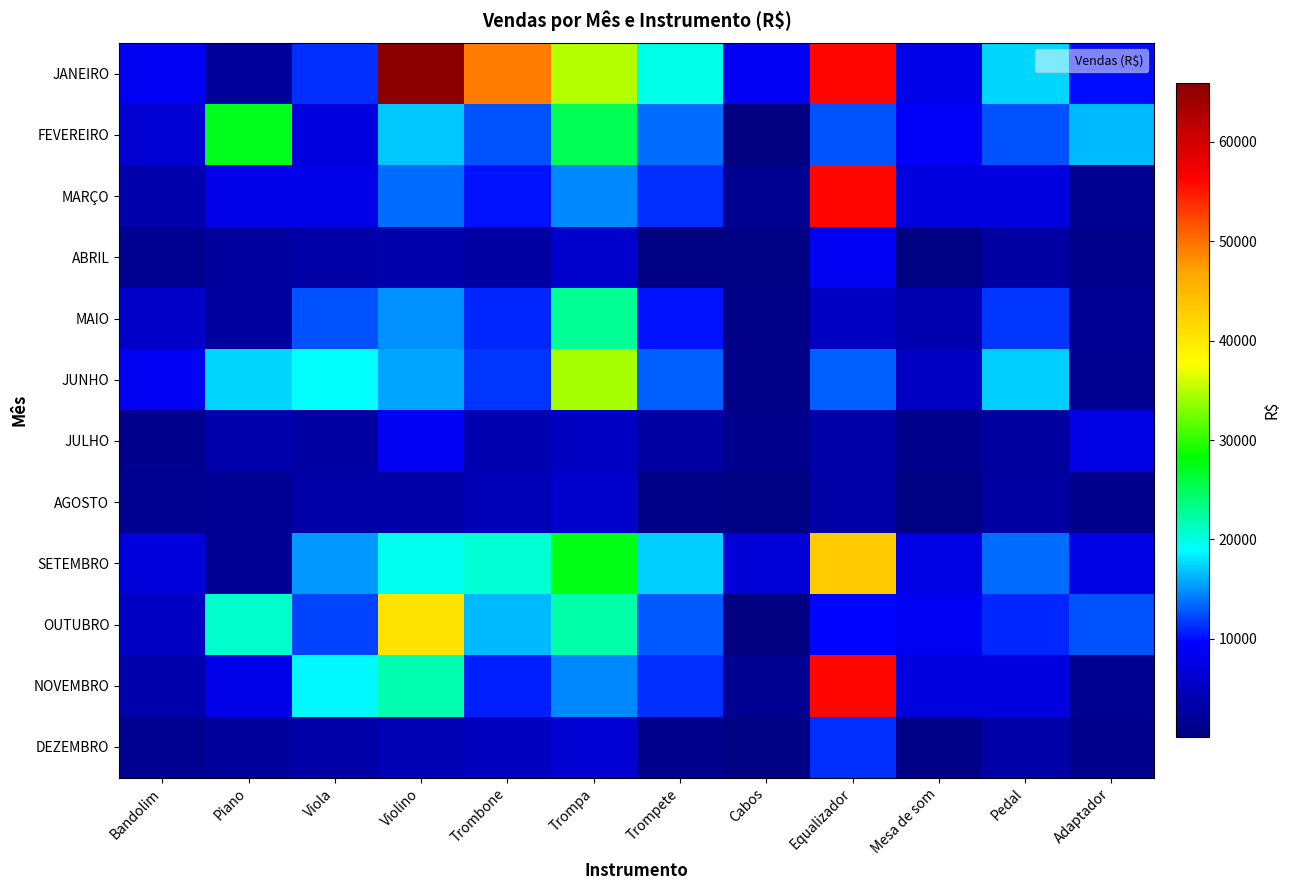

Between Mesa de som and Cabos, which is larger?

Cabos